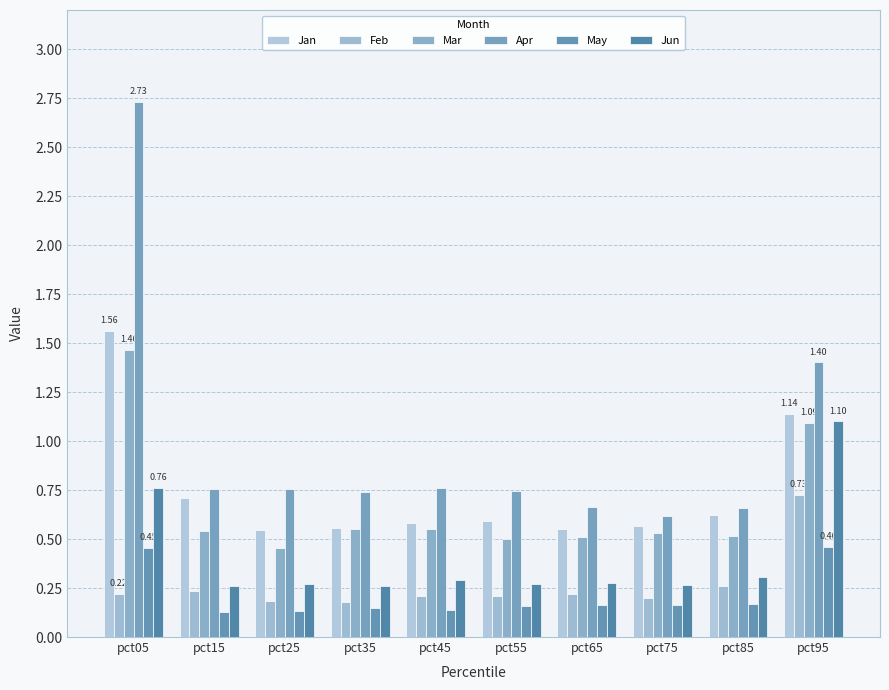

Is the value of May at pct95 greater than the value of Jun at pct35?

Yes